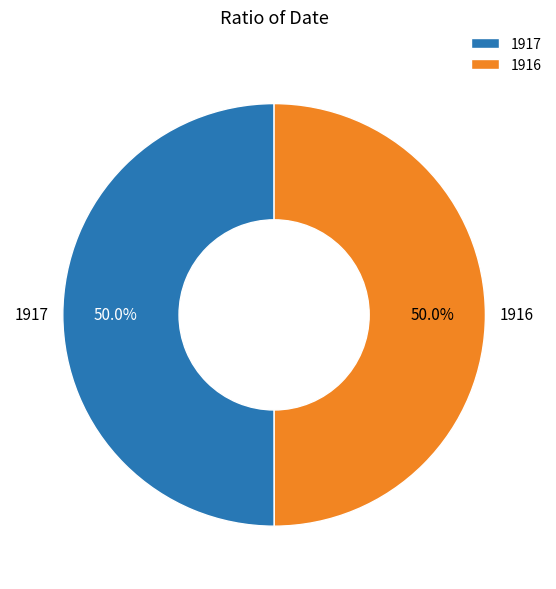

Is the sum of 1916 and 1917 greater than half?

Yes